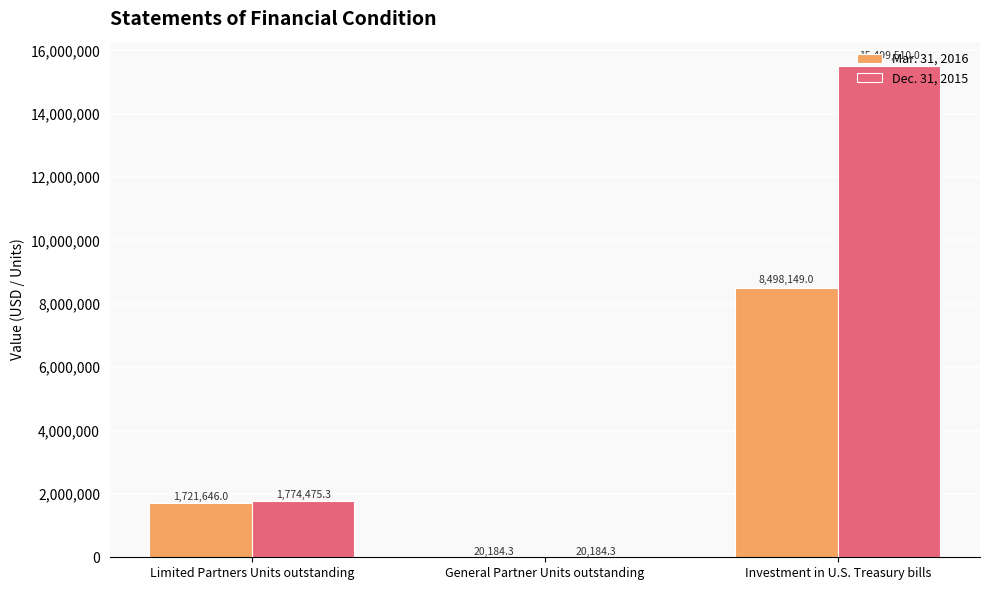

At which category is the sum across all series the highest?

Investment in U.S. Treasury bills